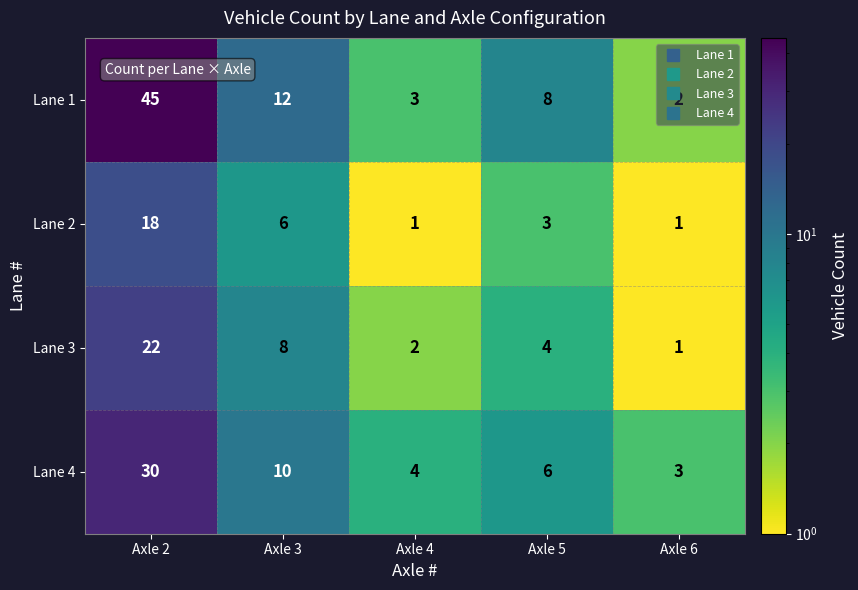

Which category has the highest value in the Lane 1 series?

Axle 2